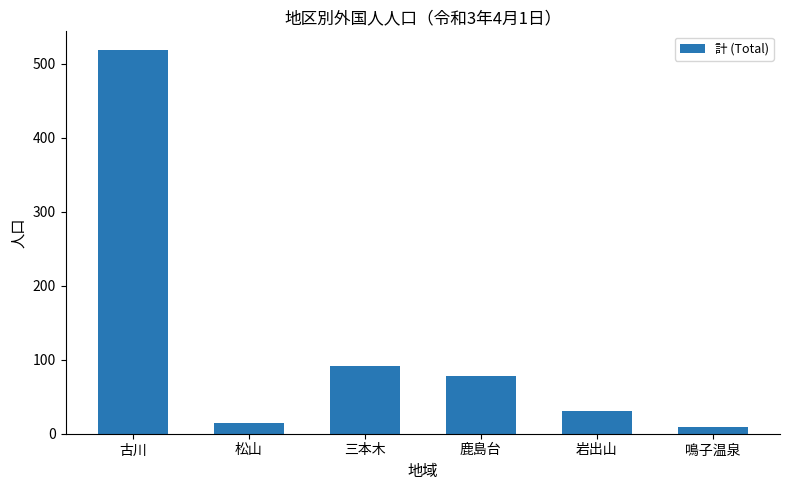

What is the average value?

124